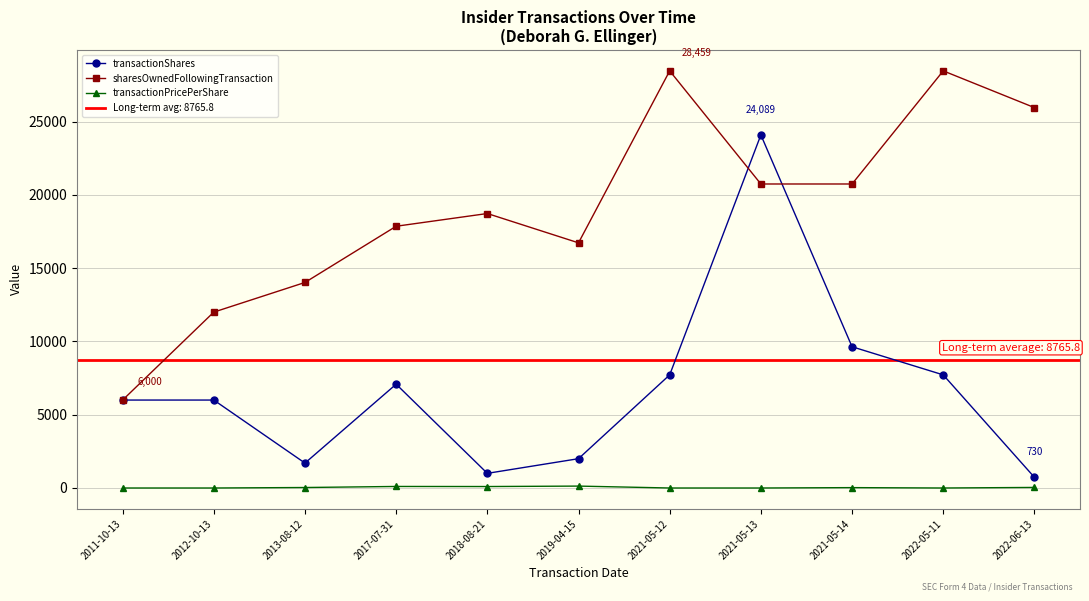

How many lines are shown in the chart?

3